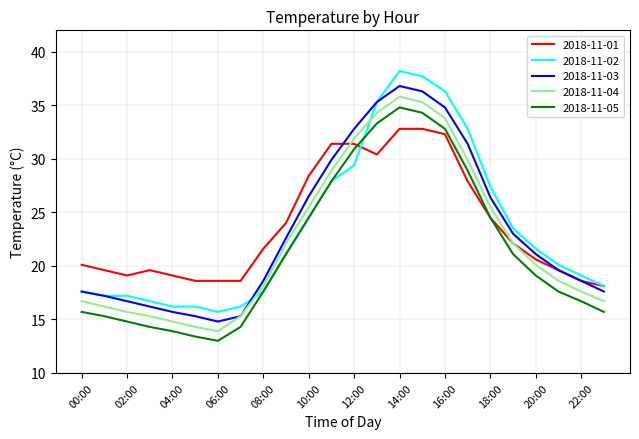

True or false: 2018-11-03 and 2018-11-05 cross at least once.

False